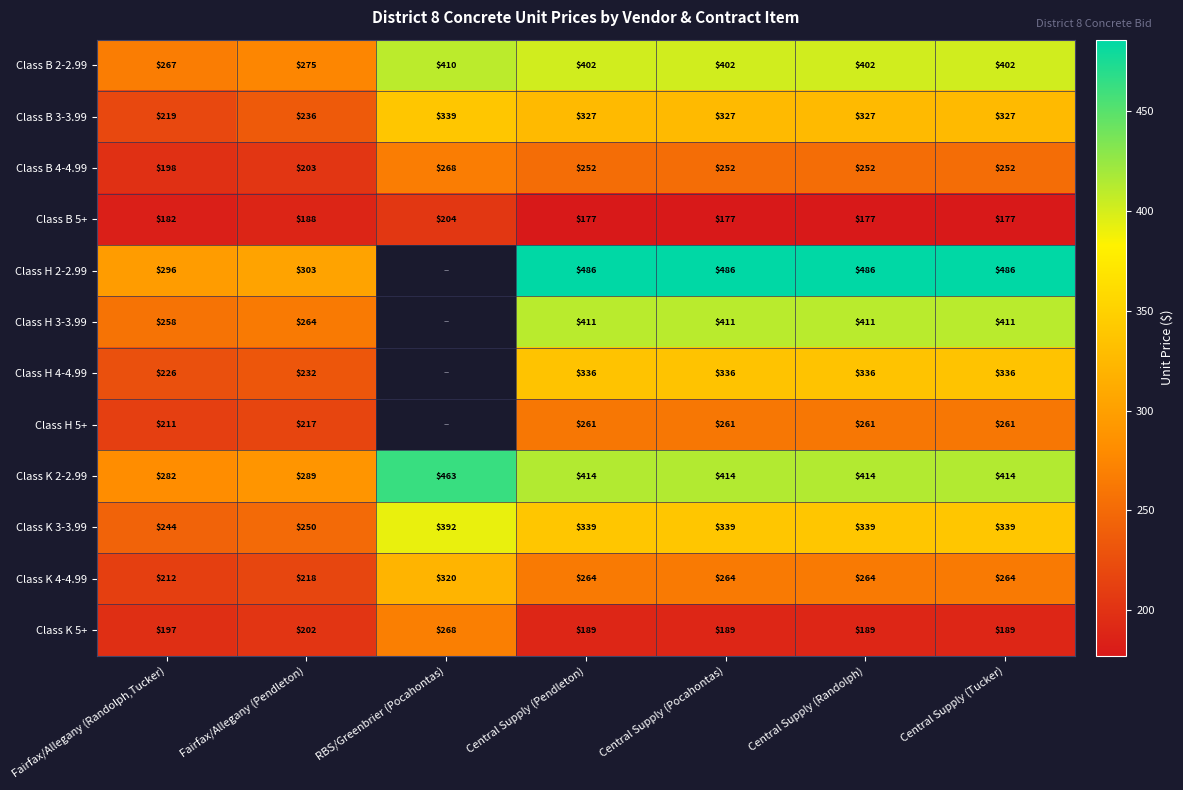

Where is Class K 5+ nearest to the value 228?

Fairfax/Allegany (Pendleton)